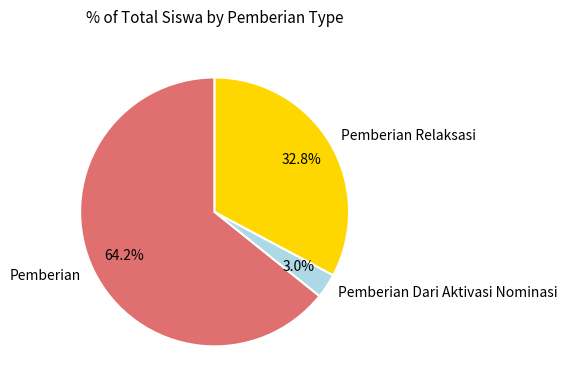

Is the sum of Pemberian Dari Aktivasi Nominasi and Pemberian Relaksasi greater than half?

No